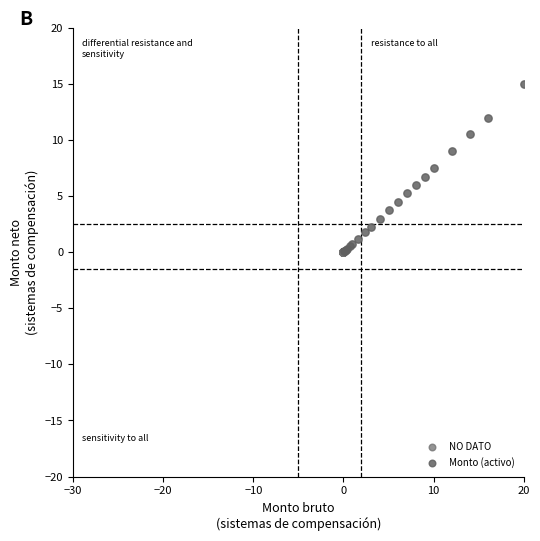

Which series reaches the maximum Y coordinate?

Monto (activo)